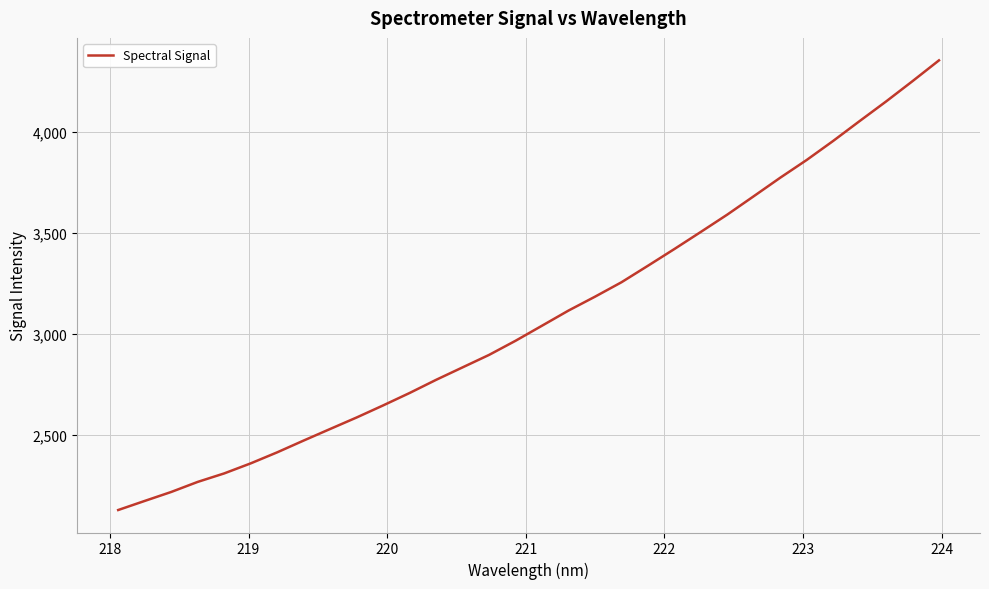

What is the greatest value displayed?

4352.3